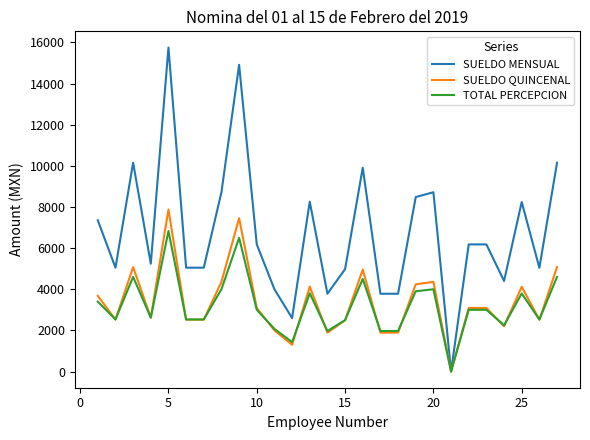

How many values in SUELDO MENSUAL are above zero?

26